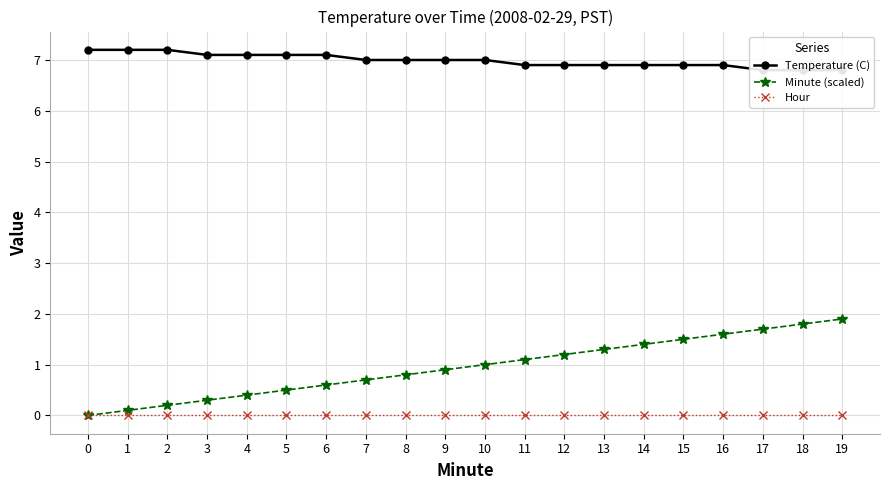

Which series has the largest range (max minus min)?

Minute (scaled)